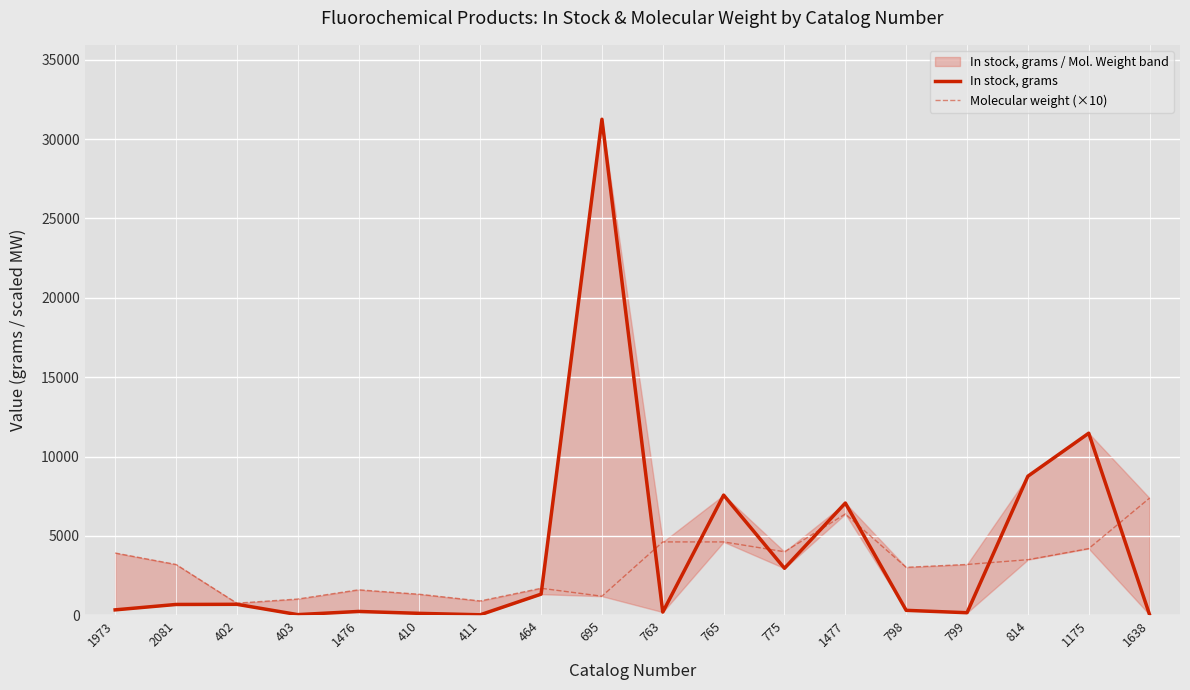

What is the label of the 14th point from the left?

798